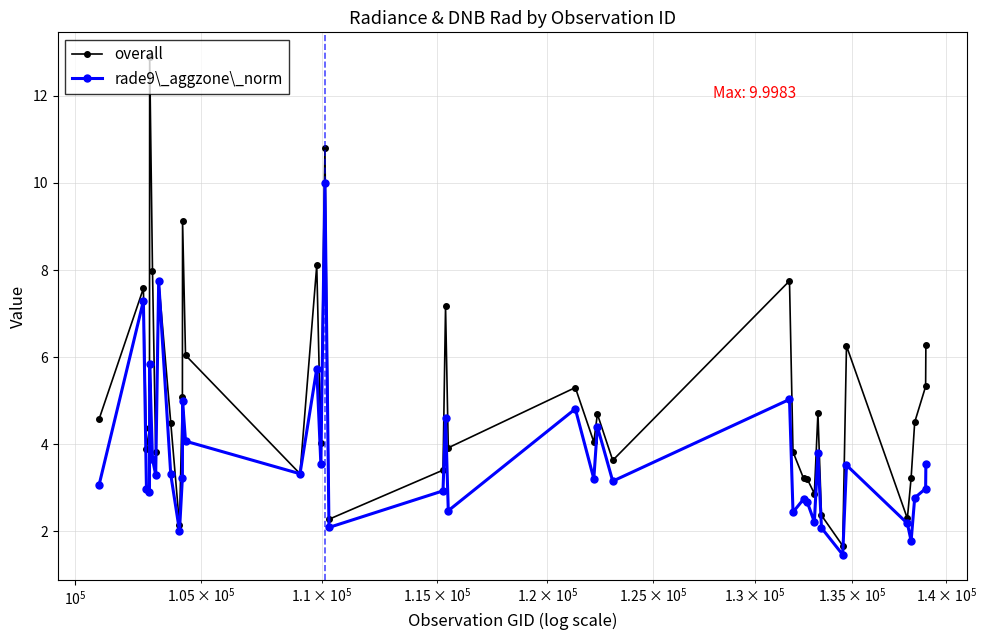

List the series in order of their overall mean, highest first.

overall, rade9\_aggzone\_norm